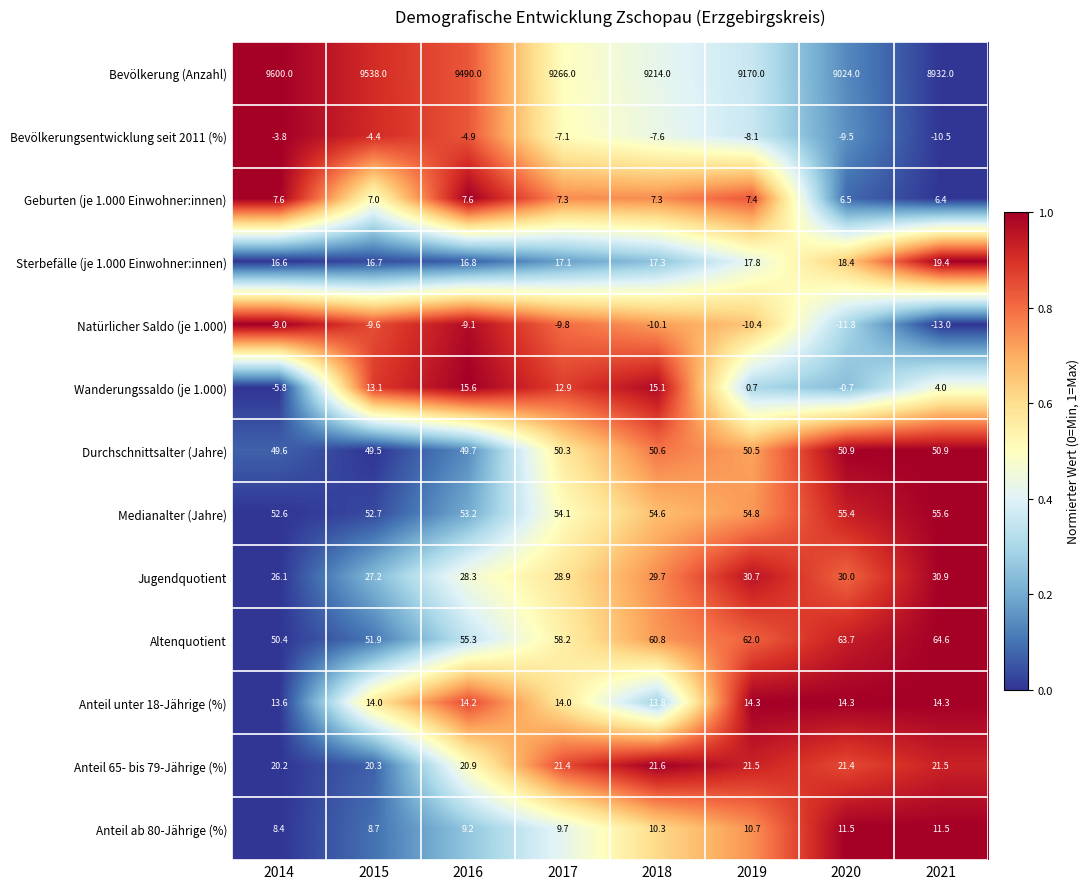

Is it true that Medianalter (Jahre) equals 55.4 at 2020?

True